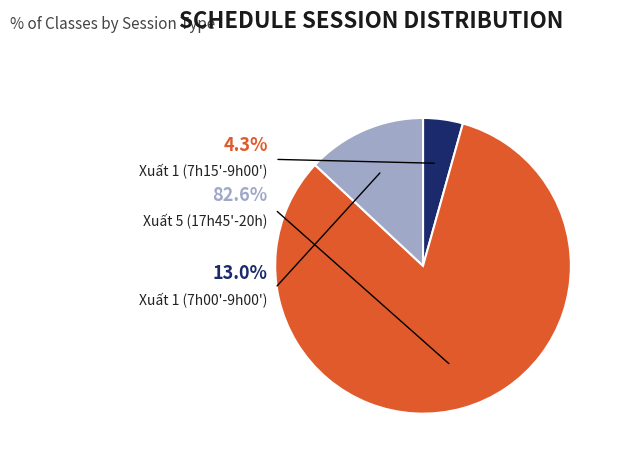

What is the ratio of the value at Xuất 1 (7h00' -9h00') to the value at Xuất 1 (7h15' -09h00')?

3.0